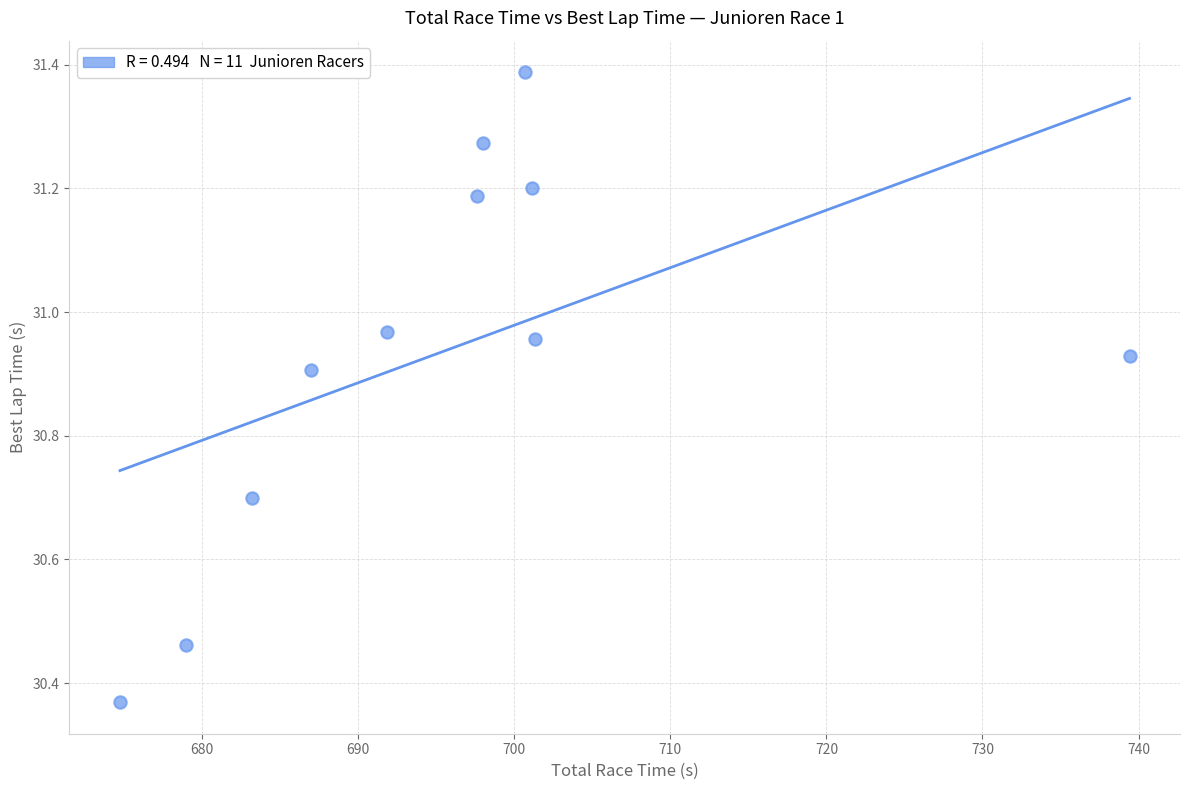

What is the range of X values (max minus min)?

64.7